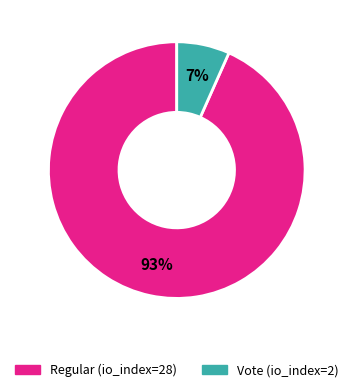

Between Regular (io_index=28) and Vote (io_index=2), which is larger?

Regular (io_index=28)